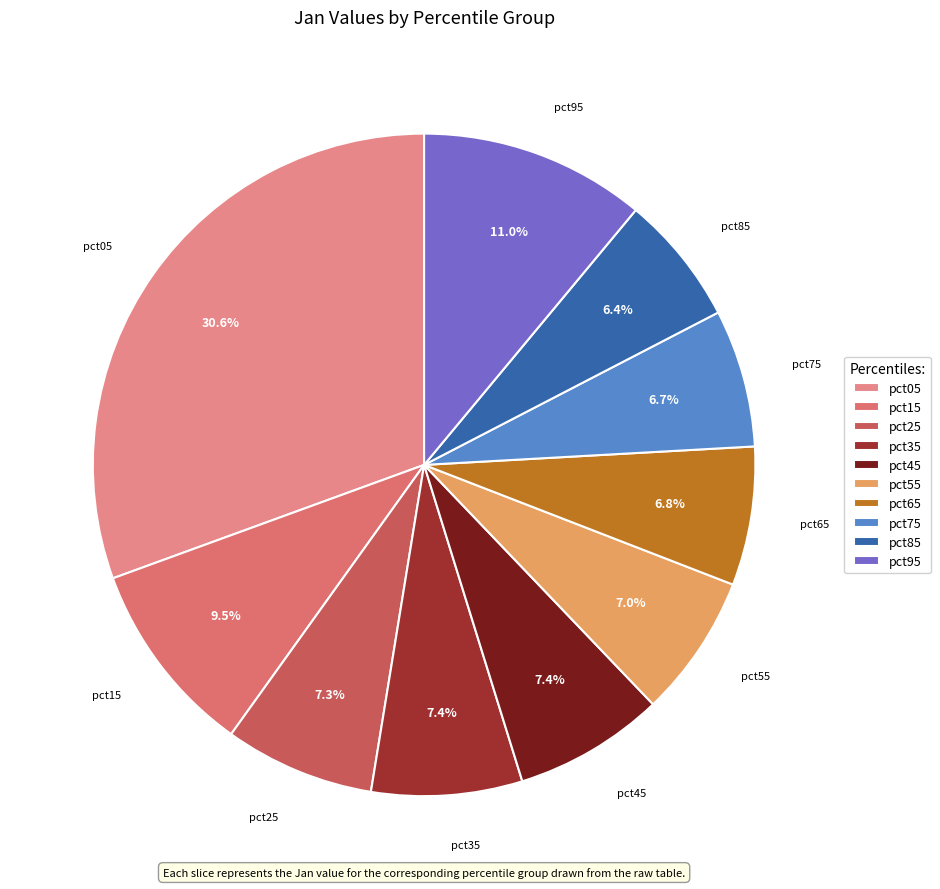

True or false: pct95 accounts for 24% of the total.

False